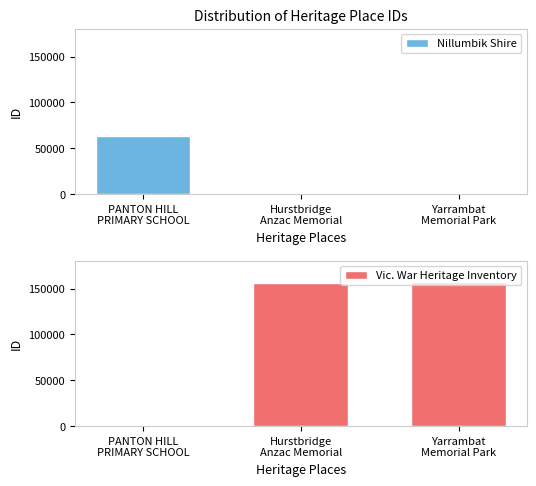

What position from the left is Yarrambat
Memorial Park?

3